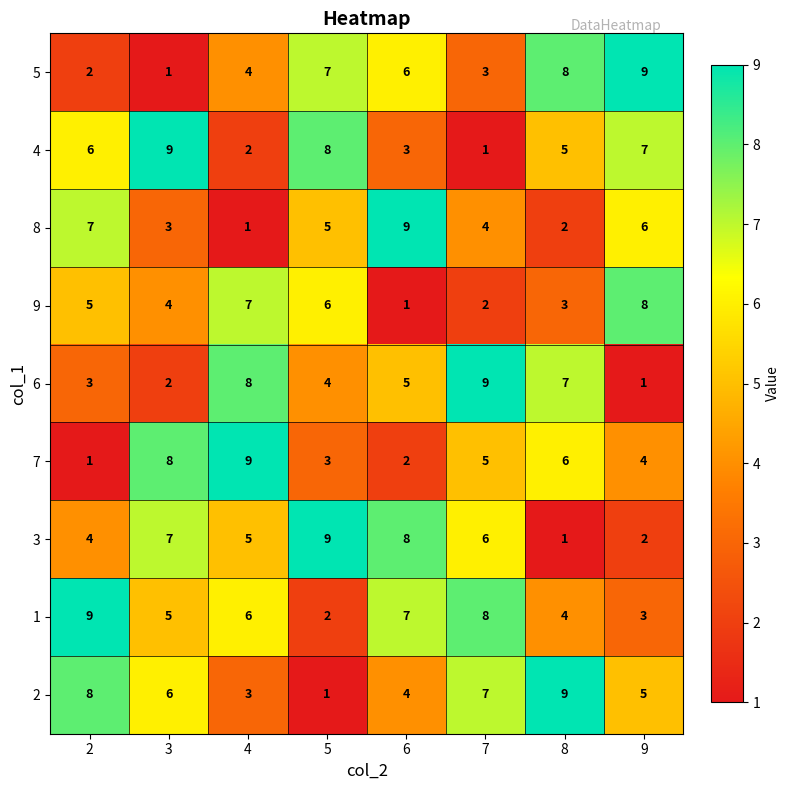

What is the total value across all series at 6?

45